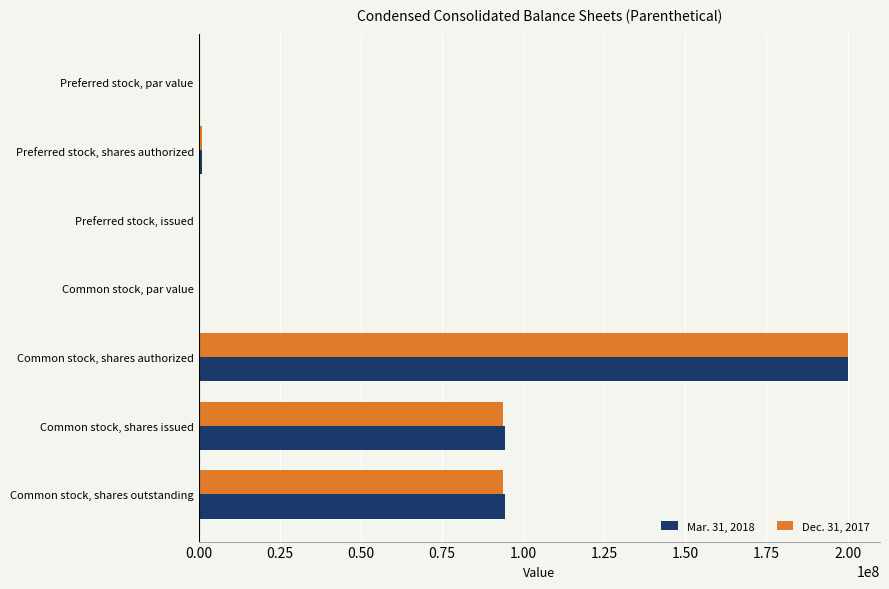

Which category has the highest value in the Dec. 31, 2017 series?

Common stock, shares authorized